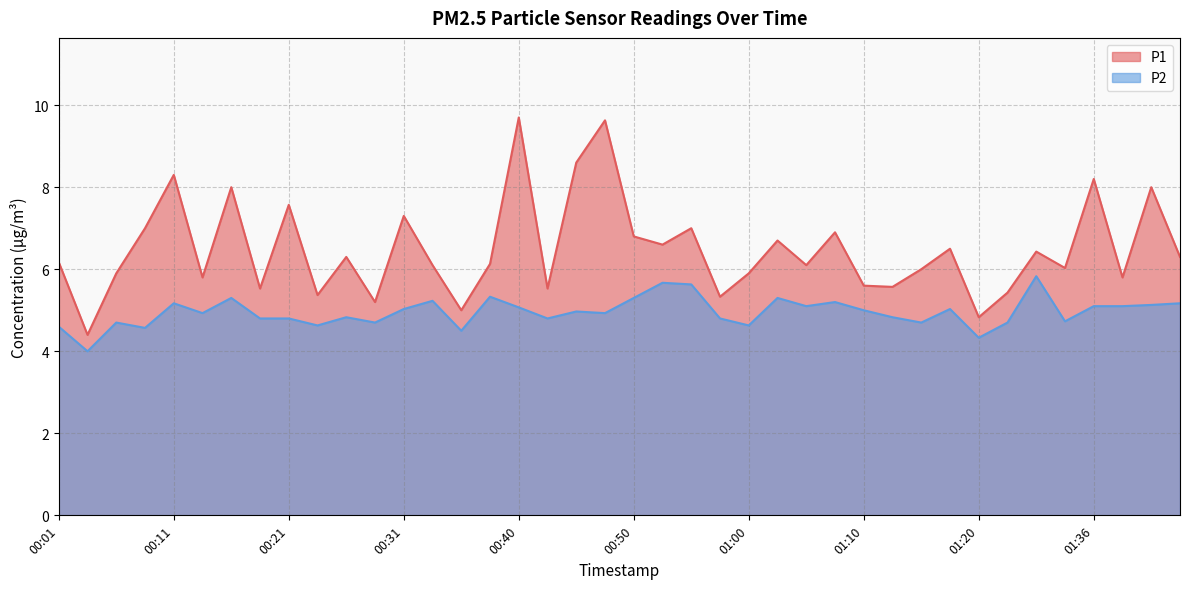

Reading left to right, transcribe all the data shown in this chart.

P1: 6.2	4.4	5.9	7.0	8.3	5.8	8.0	5.5	7.6	5.4	6.3	5.2	7.3	6.1	5.0	6.1	9.7	5.5	8.6	9.6	6.8	6.6	7.0	5.3	5.9	6.7	6.1	6.9	5.6	5.6	6.0	6.5	4.8	5.4	6.4	6.0	8.2	5.8	8.0	6.3
P2: 4.6	4.0	4.7	4.6	5.2	4.9	5.3	4.8	4.8	4.6	4.8	4.7	5.0	5.2	4.5	5.3	5.1	4.8	5.0	4.9	5.3	5.7	5.6	4.8	4.6	5.3	5.1	5.2	5.0	4.8	4.7	5.0	4.3	4.7	5.8	4.7	5.1	5.1	5.1	5.2